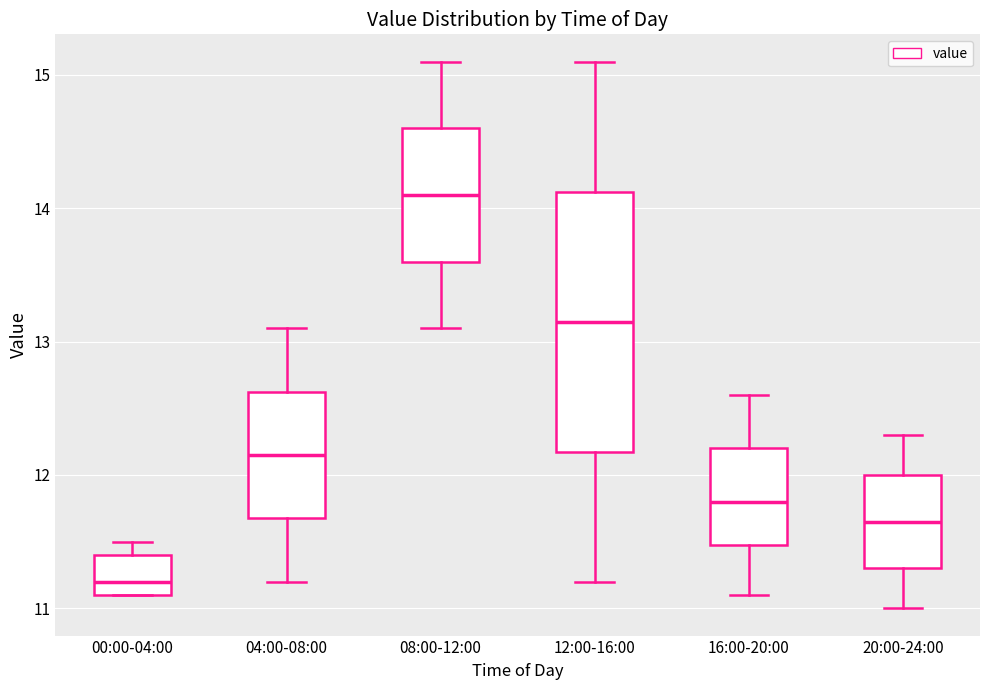

Reading left to right, transcribe this box plot: for each box, give where its median line is, the range the box spans, and where its two whiskers end, as read against the y-axis. The values are not printed on the chart, so give them approximately, as read against the axis.

00:00-04:00: median 11.2, box 11.1 to 11.4, whiskers 11.1 to 11.5
04:00-08:00: median 12.2, box 11.7 to 12.6, whiskers 11.2 to 13.1
08:00-12:00: median 14.1, box 13.6 to 14.6, whiskers 13.1 to 15.1
12:00-16:00: median 13.2, box 12.2 to 14.1, whiskers 11.2 to 15.1
16:00-20:00: median 11.8, box 11.5 to 12.2, whiskers 11.1 to 12.6
20:00-24:00: median 11.7, box 11.3 to 12.0, whiskers 11.0 to 12.3